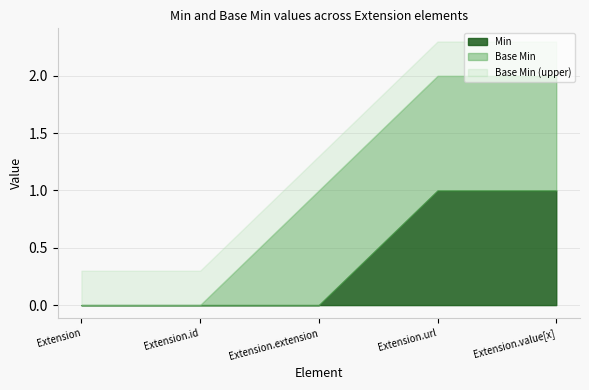

Which series has the largest total across all categories?

Base Min